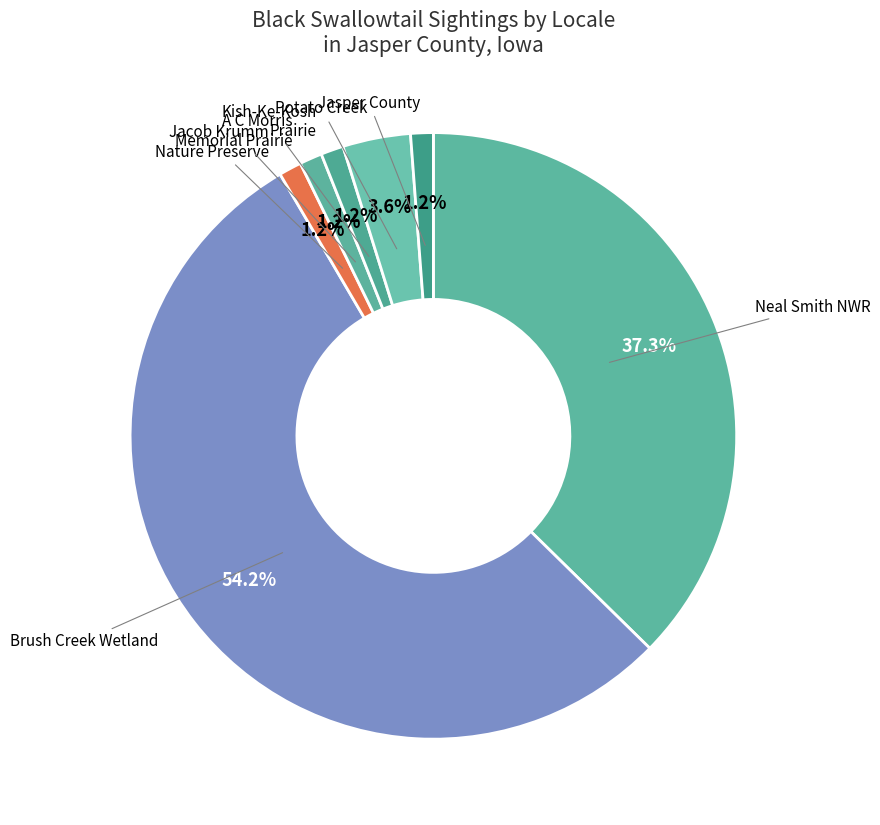

Which category has the smallest portion of the pie?

Jacob Krumm Nature Preserve